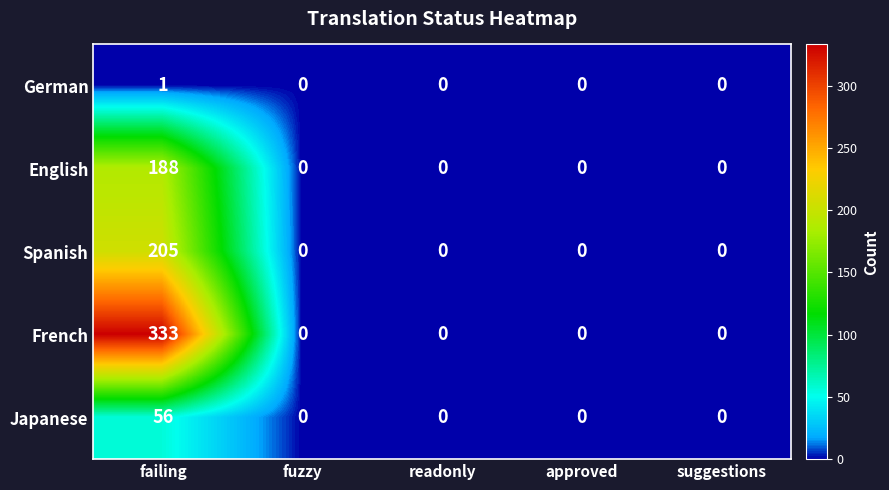

Which category has the highest value in the German series?

failing